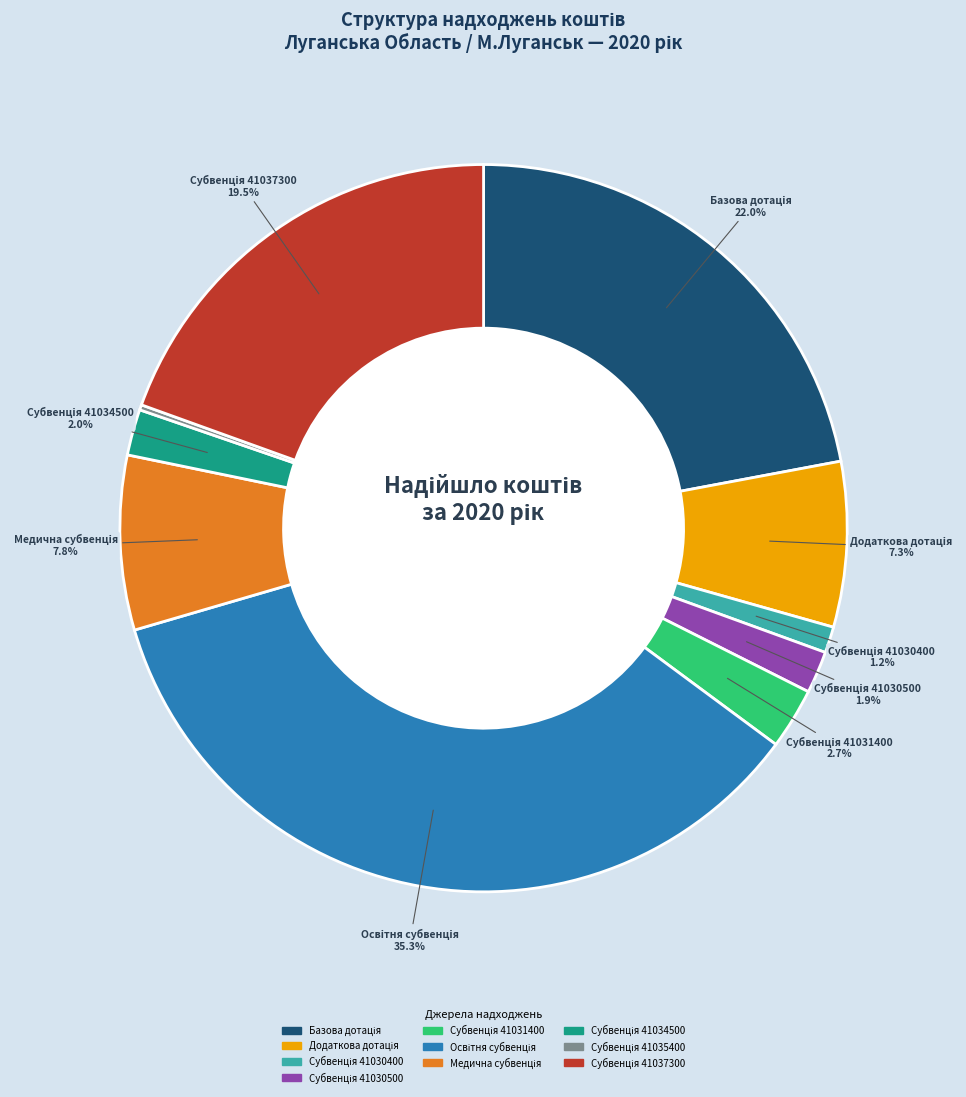

Is there any slice that represents more than half of the pie?

No